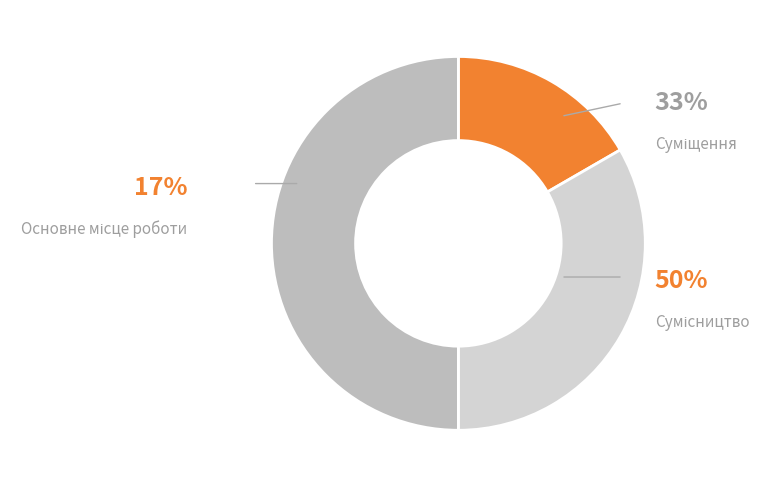

How many slices are in this pie chart?

3